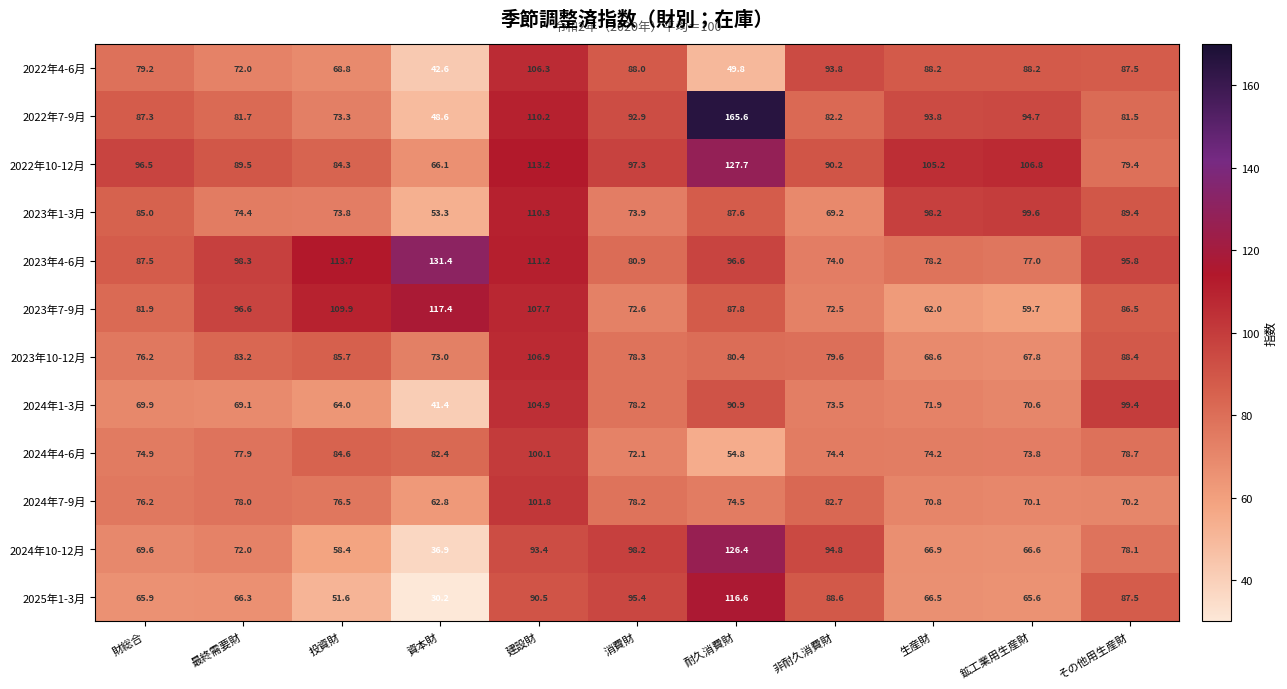

Between 財総合 and 最終需要財, which series saw the biggest shift?

2023年7-9月